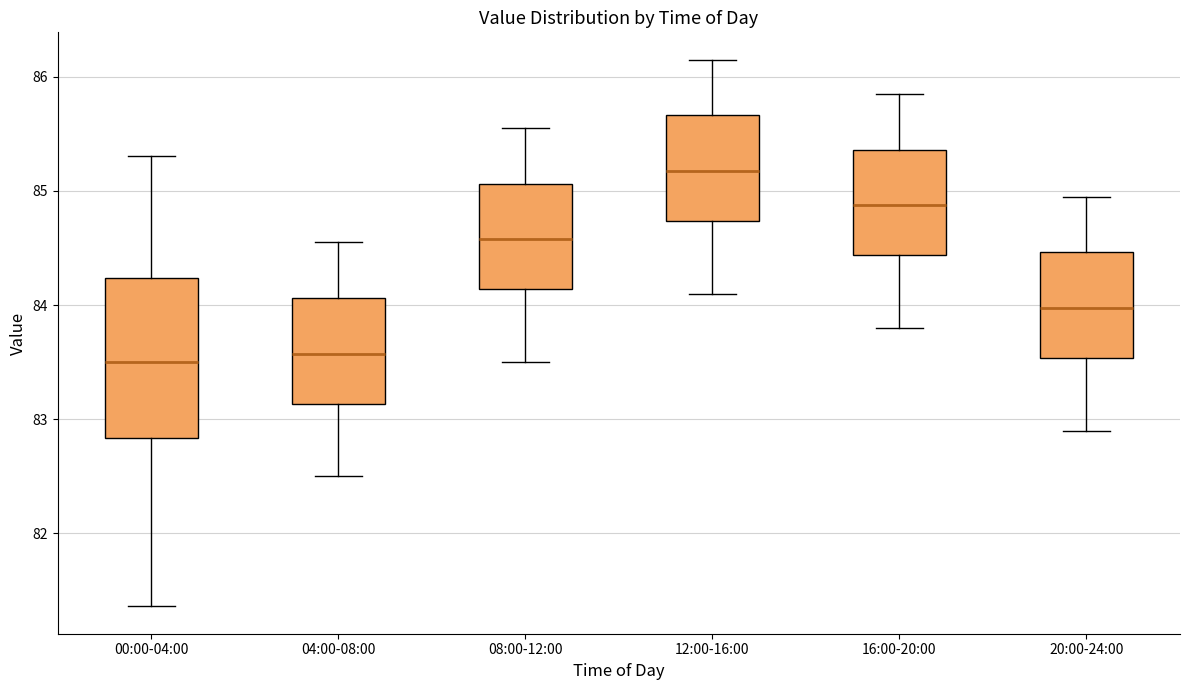

Reading left to right, transcribe this box plot: for each box, give where its median line is, the range the box spans, and where its two whiskers end, as read against the y-axis. The values are not printed on the chart, so give them approximately, as read against the axis.

00:00-04:00: median 83.5, box 82.8 to 84.2, whiskers 81.4 to 85.3
04:00-08:00: median 83.6, box 83.1 to 84.1, whiskers 82.5 to 84.6
08:00-12:00: median 84.6, box 84.1 to 85.1, whiskers 83.5 to 85.6
12:00-16:00: median 85.2, box 84.7 to 85.7, whiskers 84.1 to 86.2
16:00-20:00: median 84.9, box 84.4 to 85.4, whiskers 83.8 to 85.9
20:00-24:00: median 84.0, box 83.5 to 84.5, whiskers 82.9 to 85.0